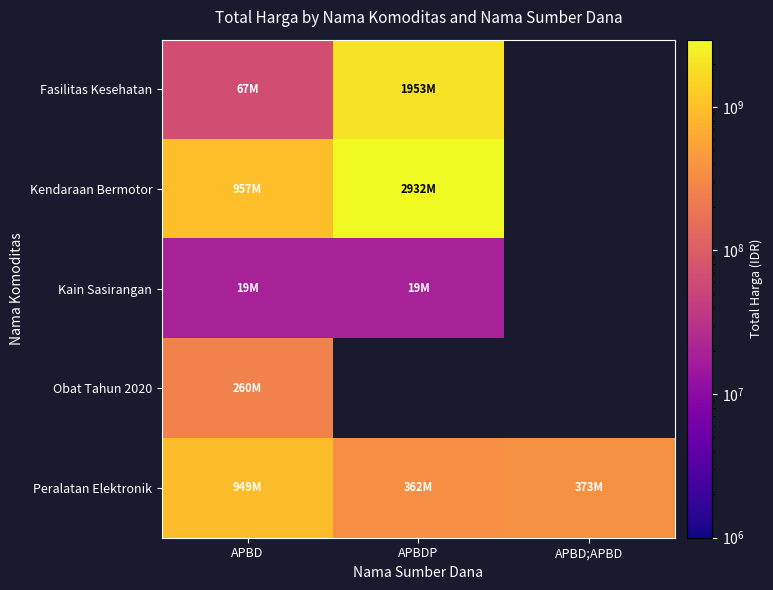

What is the highest value of the Peralatan Elektronik series?

948767000.0